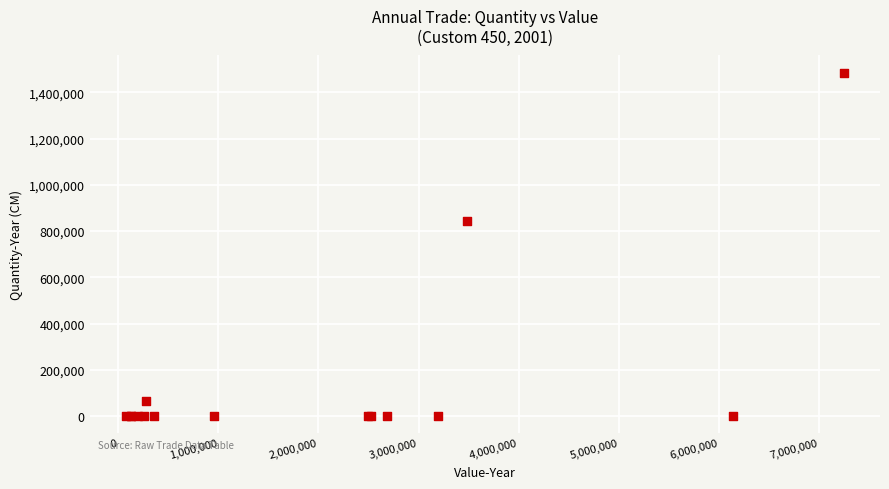

What Y value in the scatter plot is closest to 742740?

842603